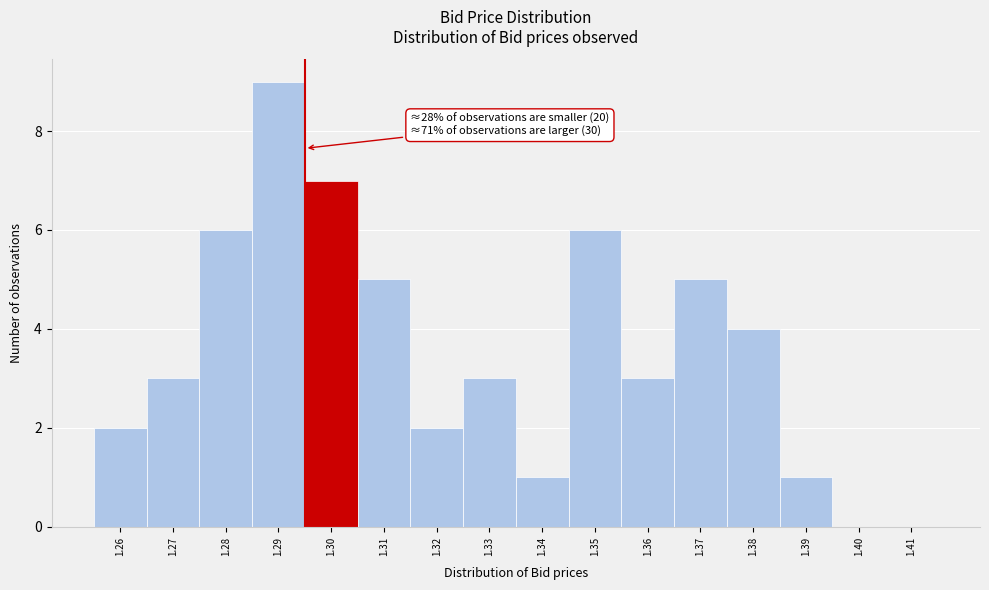

Reading left to right, list all the values displayed in this chart.

1.26=2	1.27=3	1.28=6	1.29=9	1.30=7	1.31=5	1.32=2	1.33=3	1.34=1	1.35=6	1.36=3	1.37=5	1.38=4	1.39=1	1.40=0	1.41=0